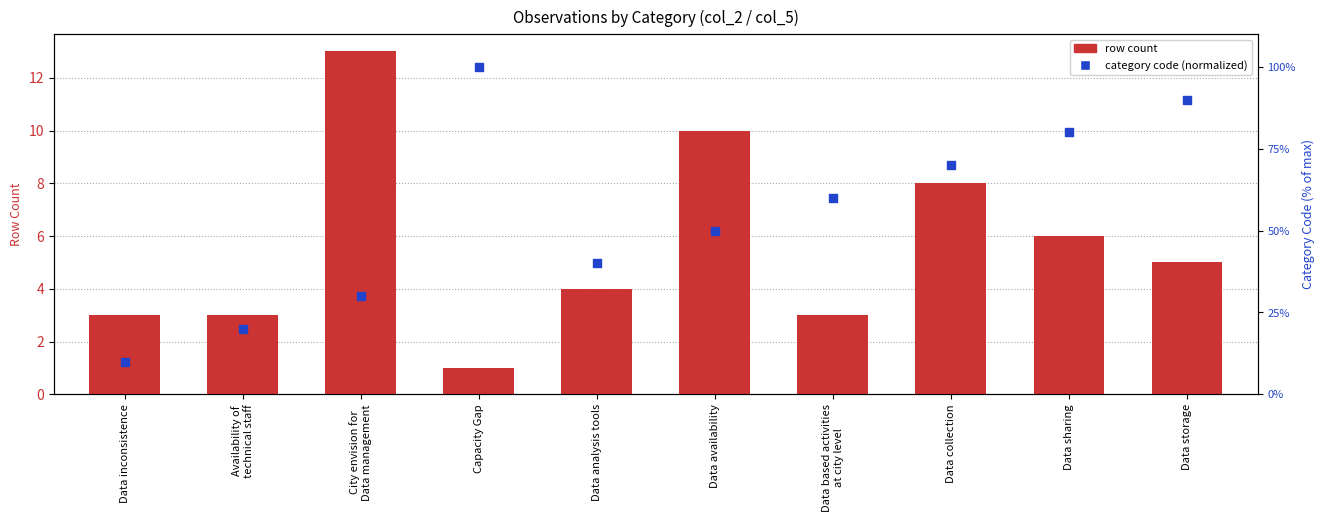

Which series reaches the minimum Y coordinate?

row count